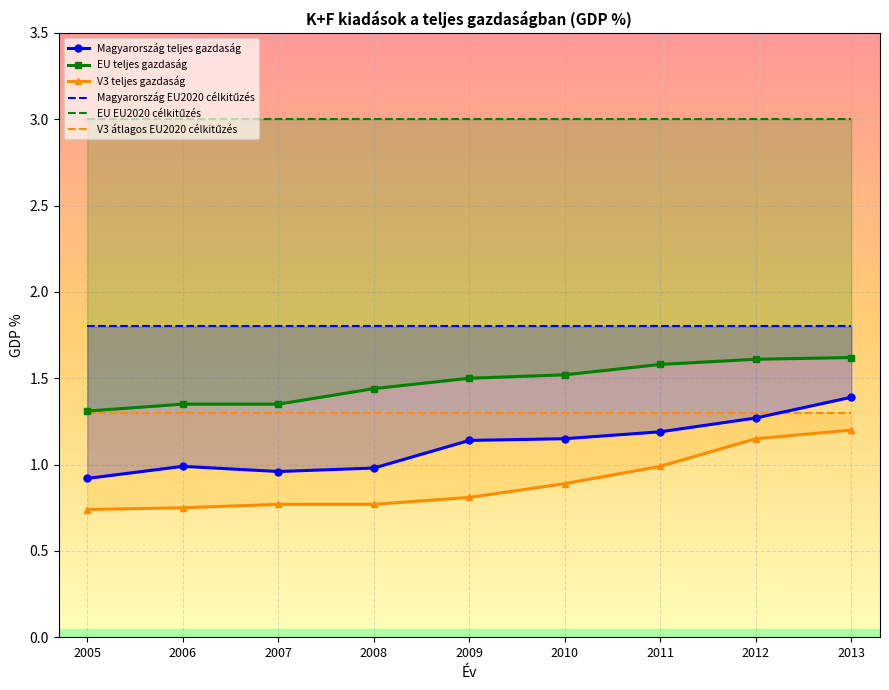

At 2007, list the series in order from largest to smallest.

EU EU2020 célkitűzés, Magyarország EU2020 célkitűzés, EU teljes gazdaság, V3 átlagos EU2020 célkitűzés, Magyarország teljes gazdaság, V3 teljes gazdaság